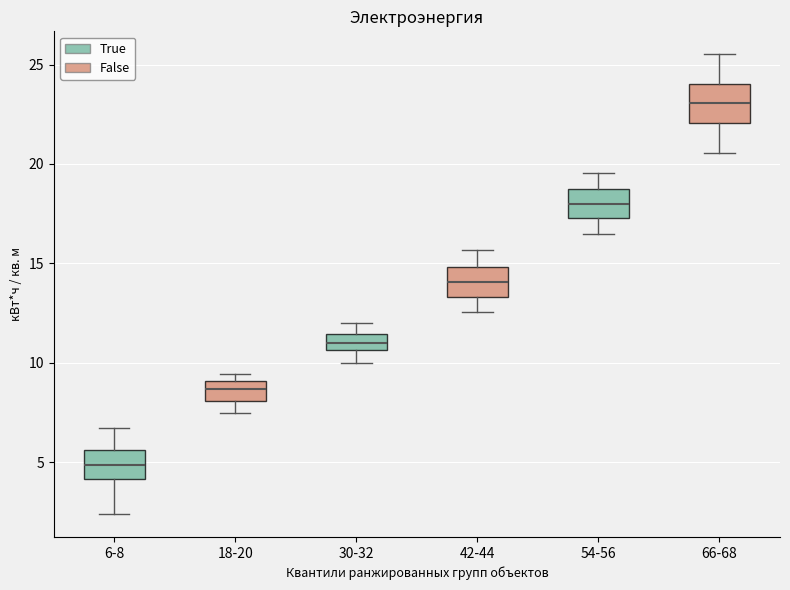

Where does the lower whisker of the box for 30-32 end on the y-axis? The values are not printed on the chart, so give them approximately, as read against the axis.

10.0